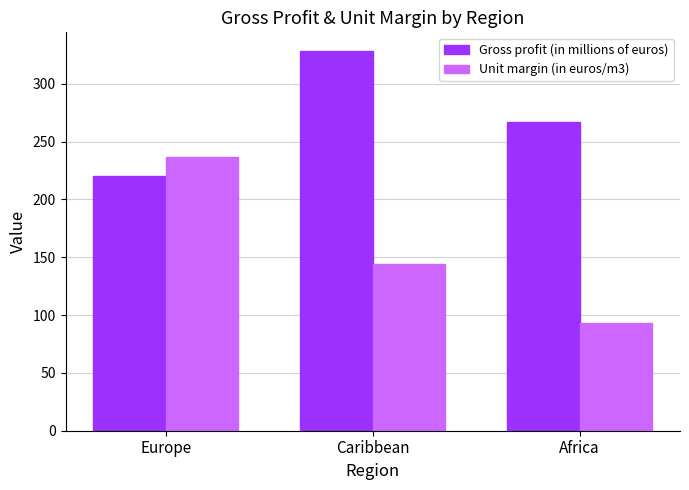

How many Unit margin (in euros/m3) values are between 93 and 237?

3